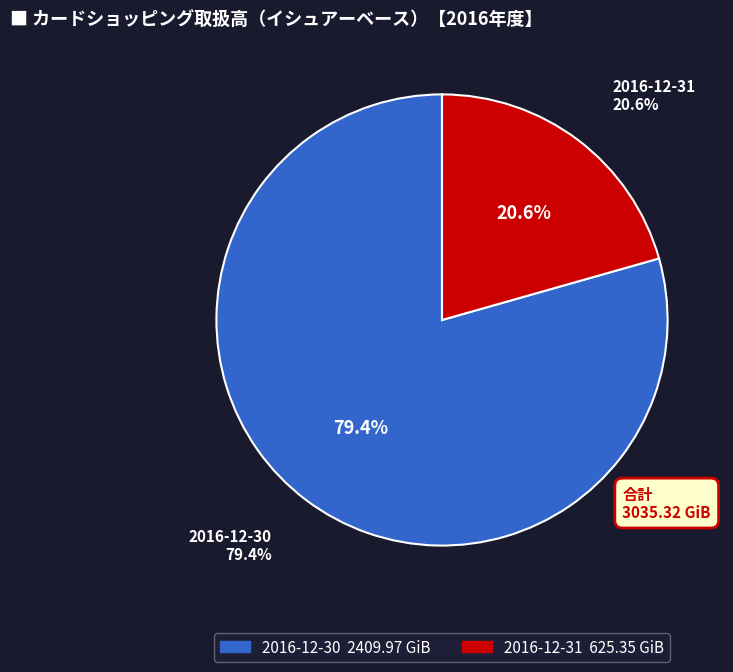

Which slice represents more than half of the pie?

2016-12-30